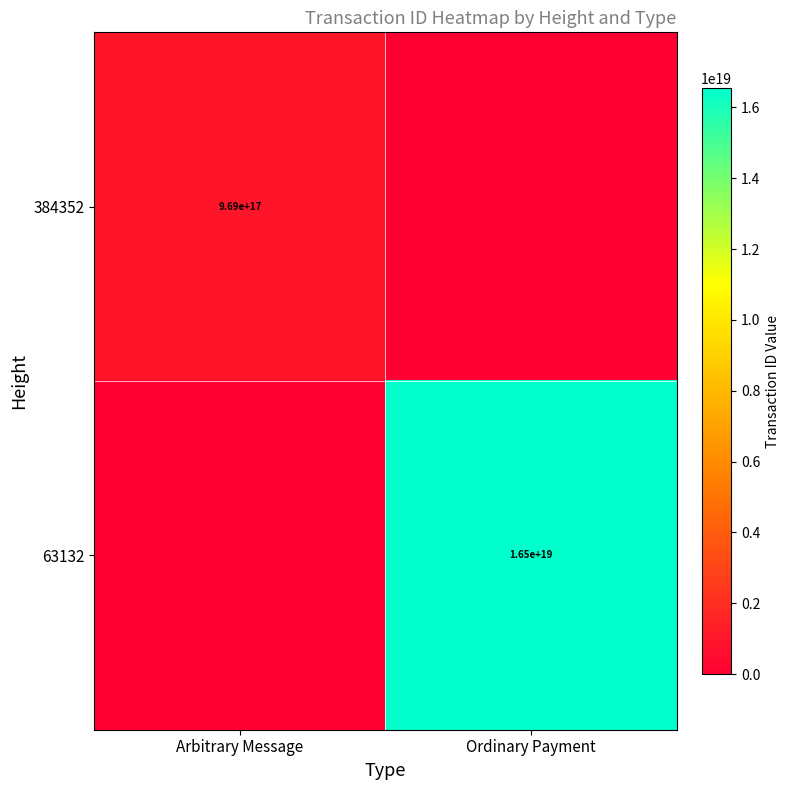

Is it true that 63132 equals 16500000000000000000 at Ordinary Payment?

True